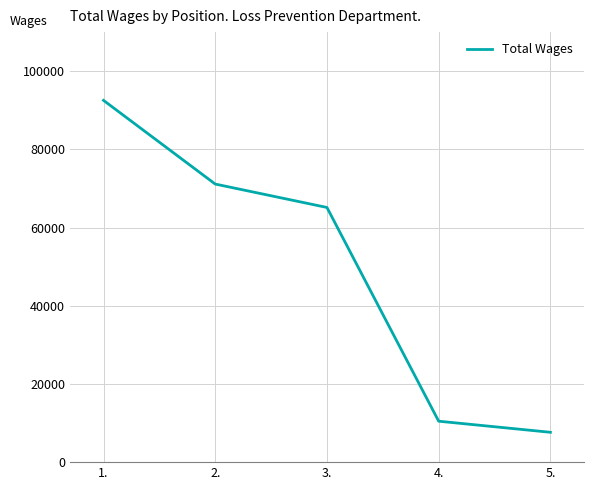

At which label is the value closest to 50089?

3.